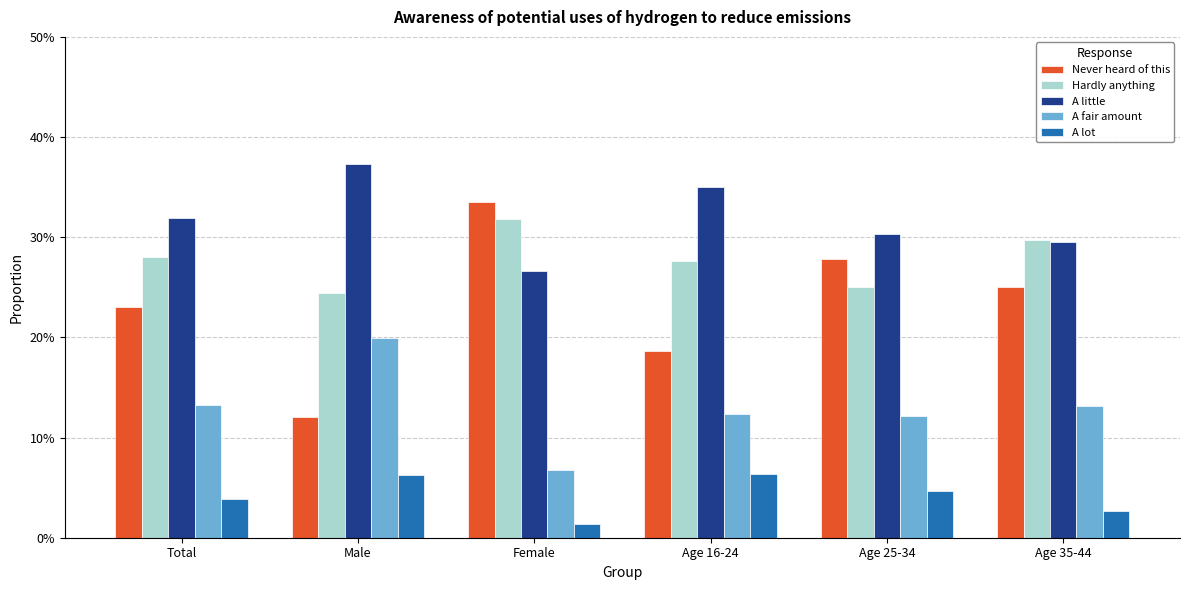

What position from the right is Total?

6